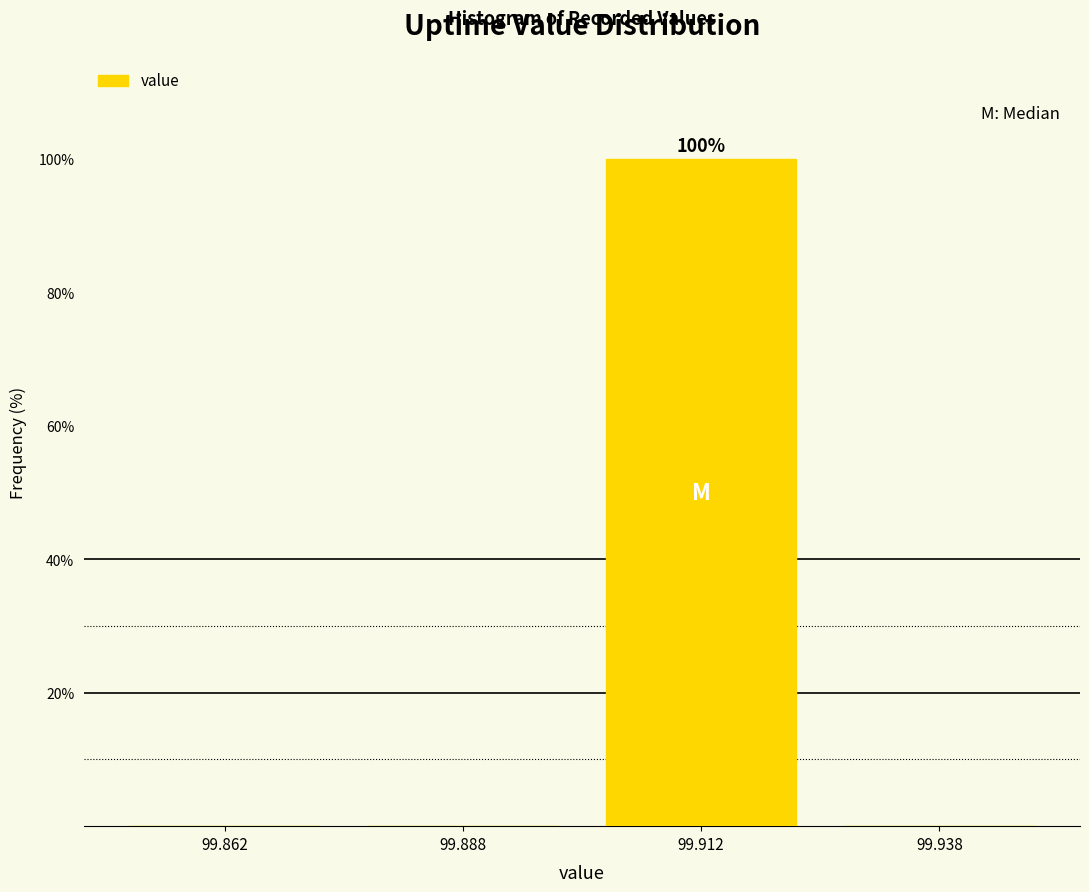

Which range on the x-axis has the tallest bar?

99.900 to 99.925